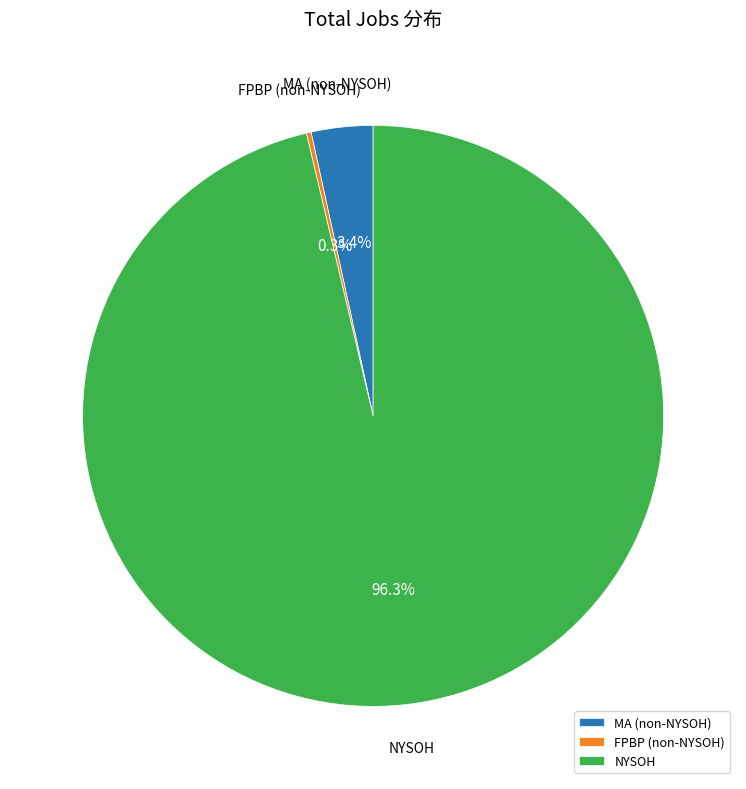

What percentage is NOT represented by MA (non-NYSOH)?

96.6%